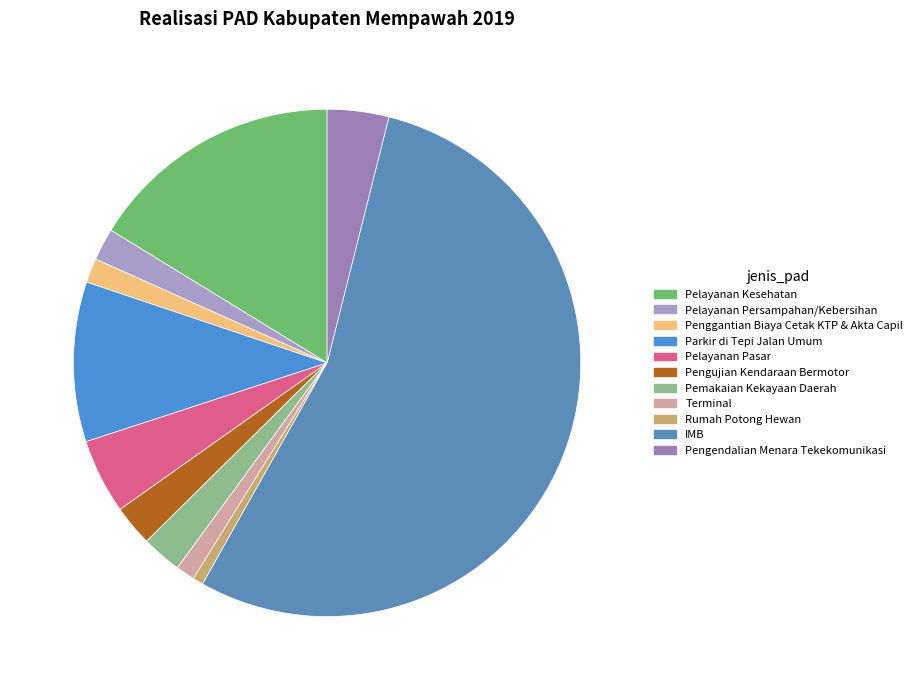

True or false: IMB accounts for 62% of the total.

False